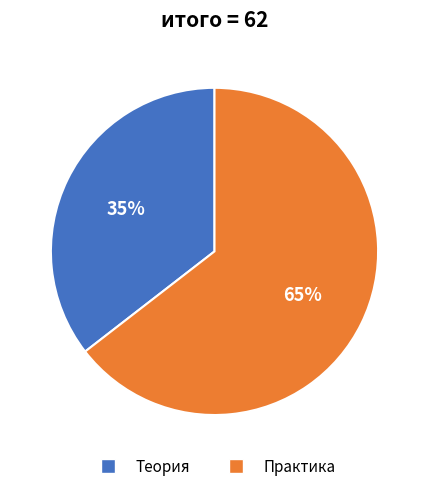

How many segments does this pie chart have?

2